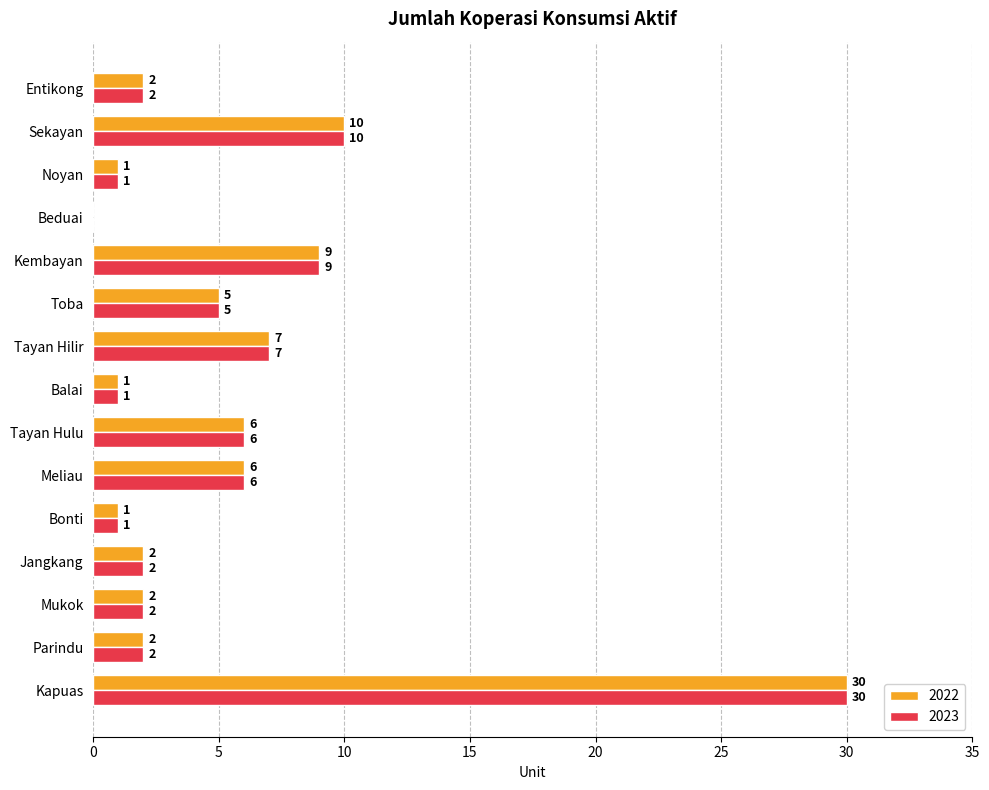

What is the sum of all 2022 values?

84